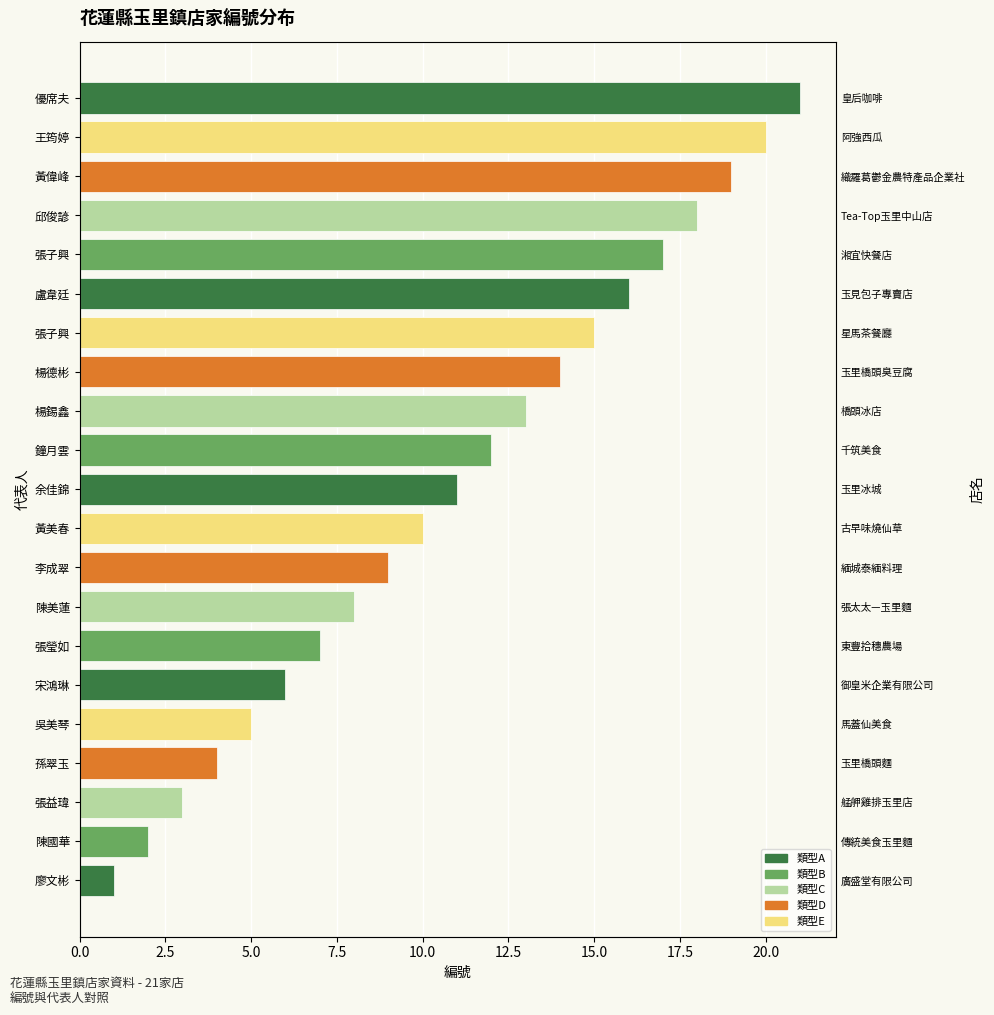

How many values exceed 11?

10